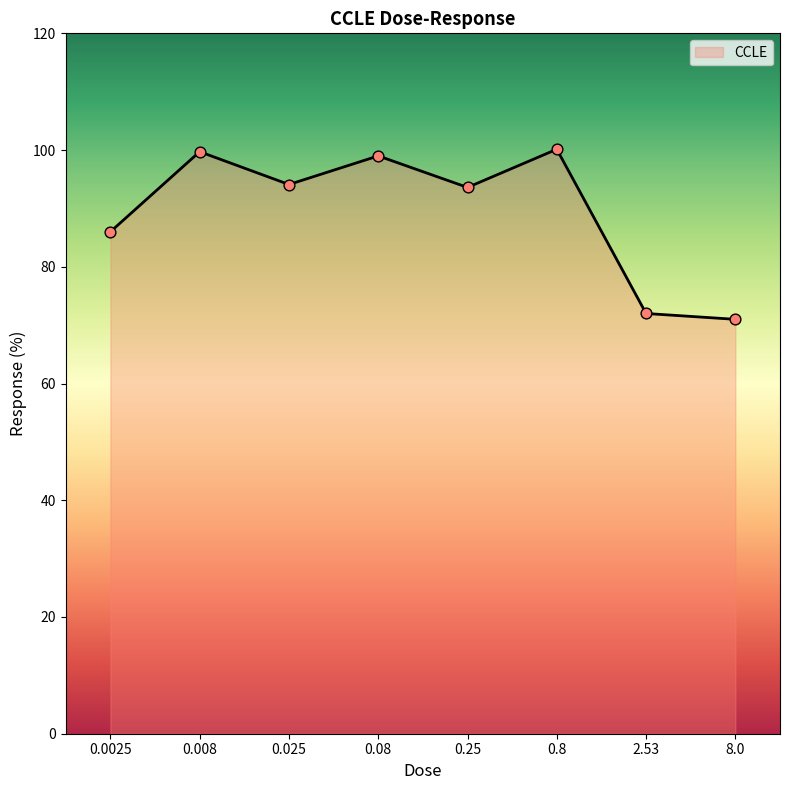

Between 2.53 and 8.0, which is larger?

2.53